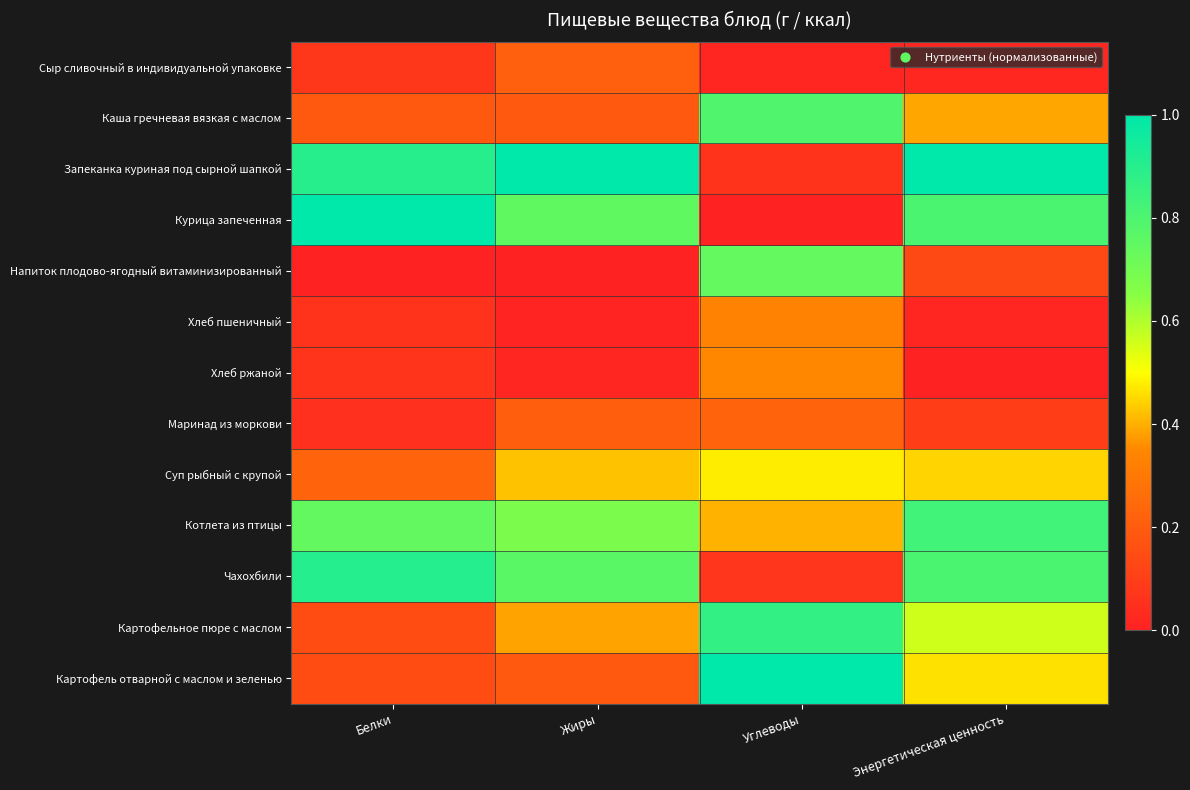

Reading left to right, transcribe all the data shown in this chart.

Сыр сливочный в индивидуальной упаковке: Белки=0.1	Жиры=0.2	Углеводы=0.0	Энергетическая ценность=0.0
Каша гречневая вязкая с маслом: Белки=0.2	Жиры=0.2	Углеводы=0.8	Энергетическая ценность=0.4
Запеканка куриная под сырной шапкой: Белки=0.9	Жиры=1.0	Углеводы=0.1	Энергетическая ценность=1.0
Курица запеченная: Белки=1.0	Жиры=0.8	Углеводы=0.0	Энергетическая ценность=0.8
Напиток плодово-ягодный витаминизированный: Белки=0.0	Жиры=0.0	Углеводы=0.7	Энергетическая ценность=0.1
Хлеб пшеничный: Белки=0.1	Жиры=0.0	Углеводы=0.3	Энергетическая ценность=0.0
Хлеб ржаной: Белки=0.1	Жиры=0.0	Углеводы=0.3	Энергетическая ценность=0.0
Маринад из моркови: Белки=0.1	Жиры=0.2	Углеводы=0.2	Энергетическая ценность=0.1
Суп рыбный с крупой: Белки=0.2	Жиры=0.4	Углеводы=0.5	Энергетическая ценность=0.4
Котлета из птицы: Белки=0.7	Жиры=0.7	Углеводы=0.4	Энергетическая ценность=0.8
Чахохбили: Белки=0.9	Жиры=0.8	Углеводы=0.1	Энергетическая ценность=0.8
Картофельное пюре с маслом: Белки=0.1	Жиры=0.4	Углеводы=0.9	Энергетическая ценность=0.6
Картофель отварной с маслом и зеленью: Белки=0.1	Жиры=0.2	Углеводы=1.0	Энергетическая ценность=0.5